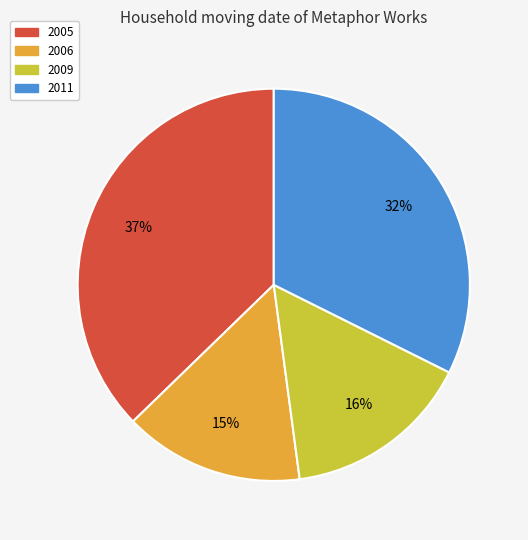

Does any single category account for the majority?

No